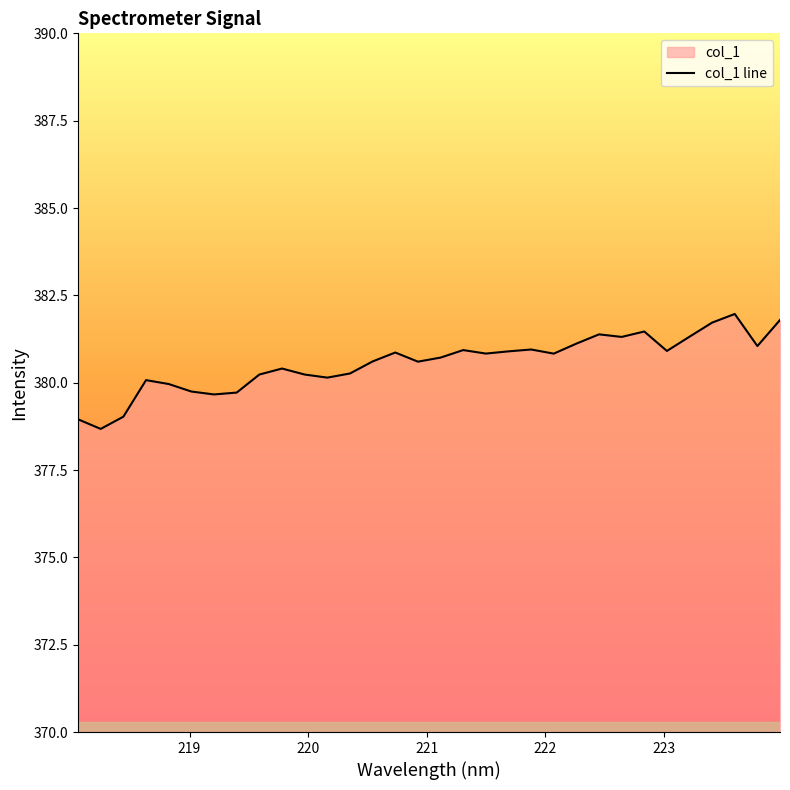

What is the difference between the maximum and minimum values?

3.3